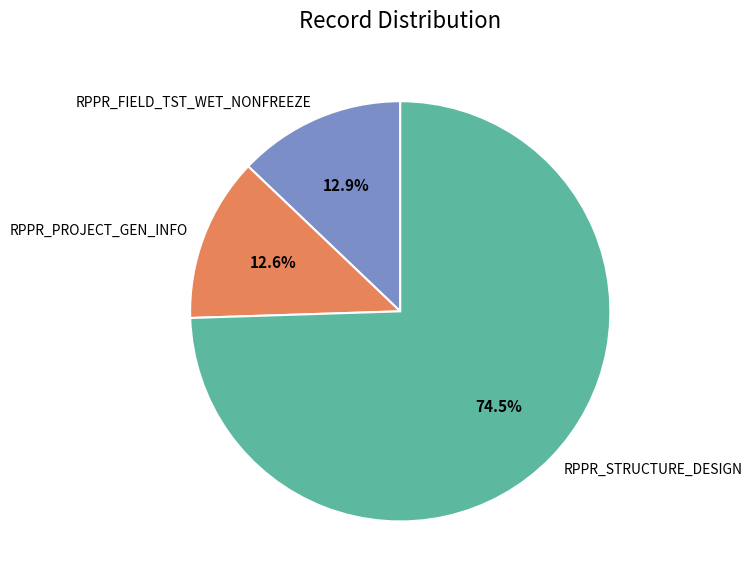

To the nearest percent, what is the combined percentage of RPPR_FIELD_TST_WET_NONFREEZE and RPPR_STRUCTURE_DESIGN?

87%